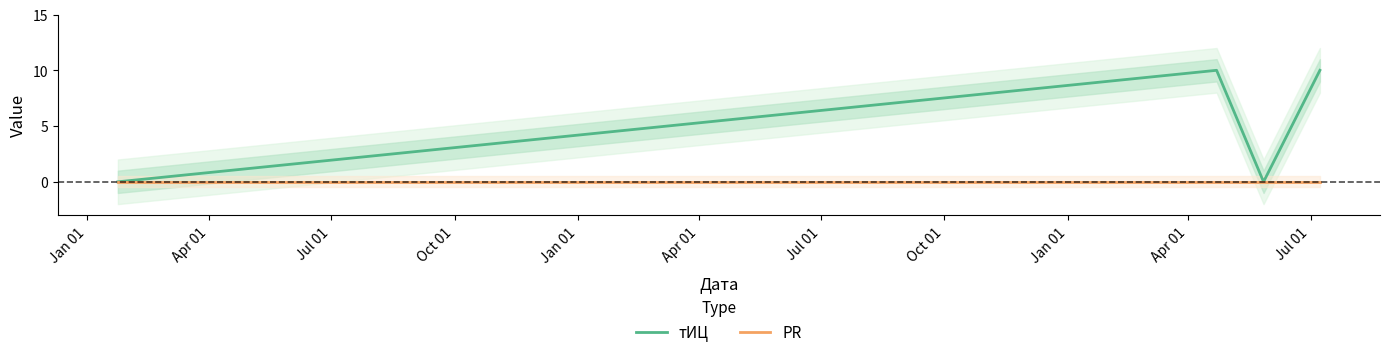

How many data points in тИЦ are less than 10?

2